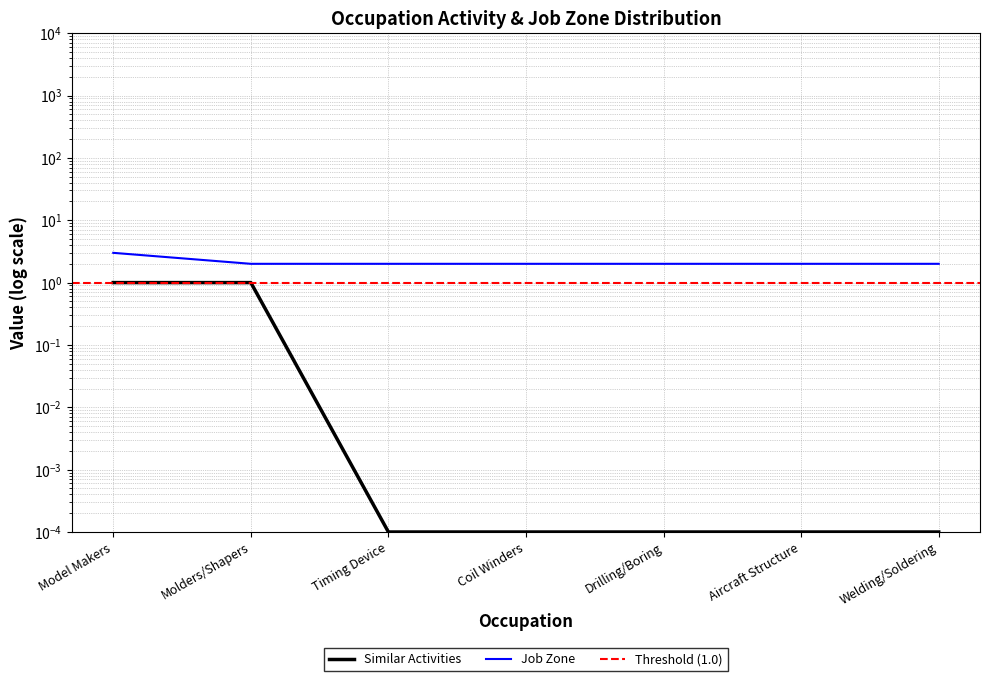

At which category is the sum across all series the highest?

Model Makers